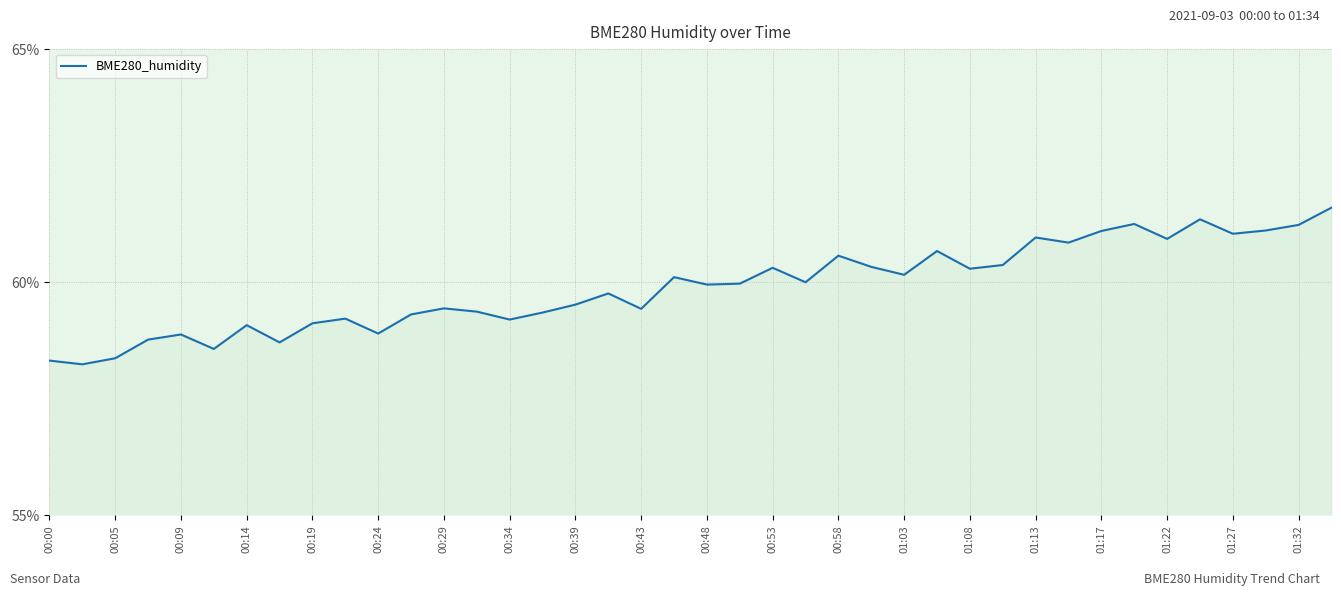

What is the difference between the maximum and minimum values?

3.4